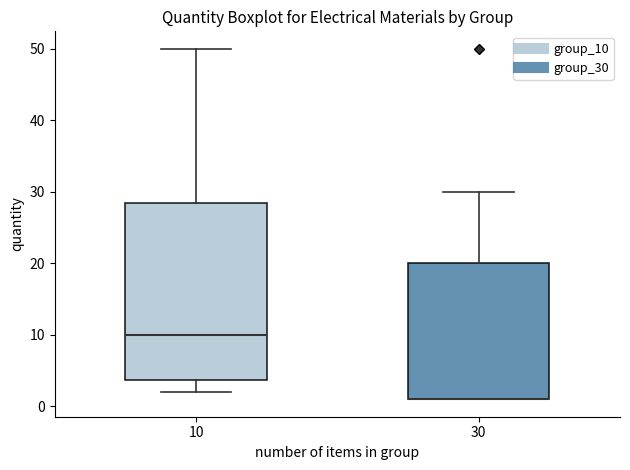

Reading left to right, transcribe this box plot: for each box, give where its median line is, the range the box spans, and where its two whiskers end, as read against the y-axis. The values are not printed on the chart, so give them approximately, as read against the axis.

10: median 10, box 4 to 29, whiskers 2 to 50
30: median 1 (drawn on the box's lower edge), box 1 to 20, whiskers 1 to 30